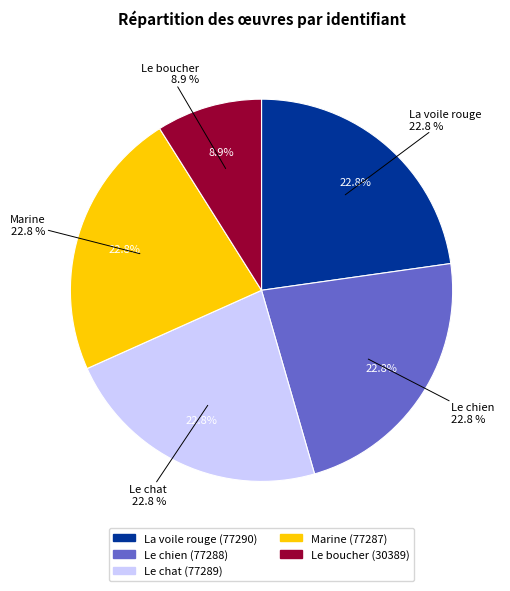

What is the change in value from La voile rouge to Le boucher?

-46901